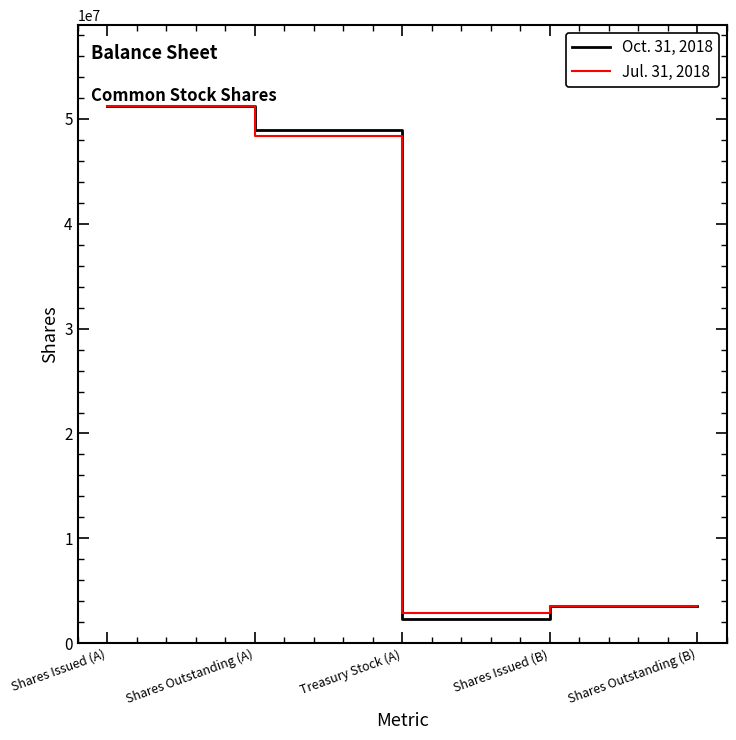

Reading right to left, extract all data points from this chart.

Oct. 31, 2018: Shares Outstanding (B)=3538628	Shares Issued (B)=3538628	Treasury Stock (A)=2342513	Shares Outstanding (A)=48918974	Shares Issued (A)=51261487
Jul. 31, 2018: Shares Outstanding (B)=3538628	Shares Issued (B)=3538628	Treasury Stock (A)=2867870	Shares Outstanding (A)=48393617	Shares Issued (A)=51261487